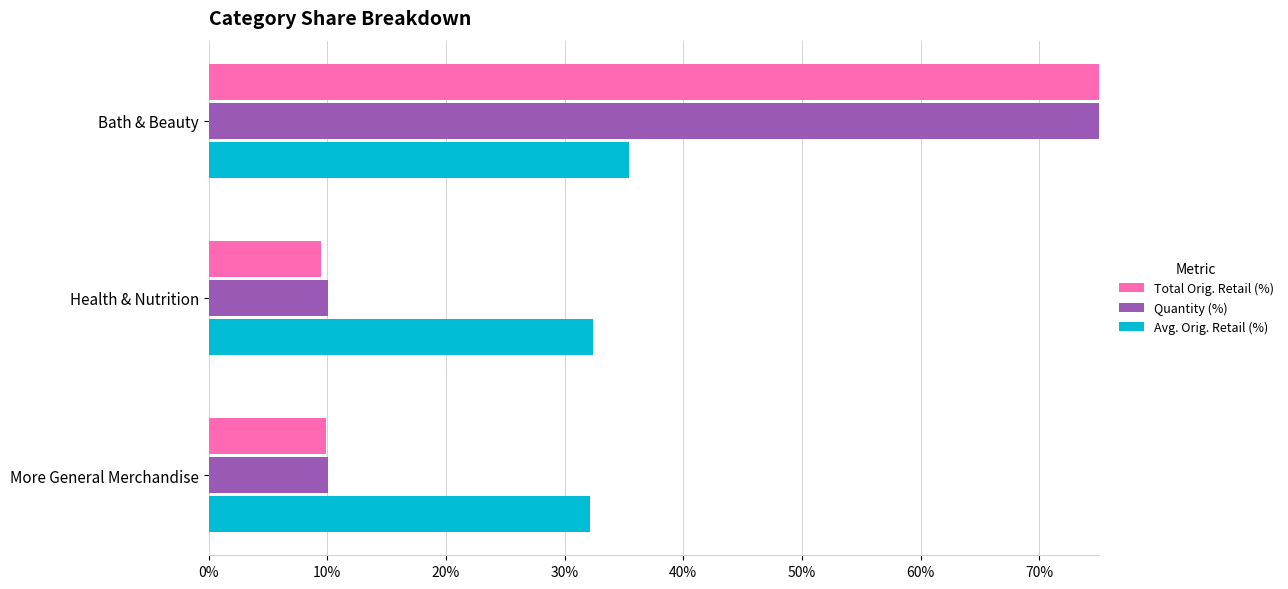

How many bars are there in each group?

3